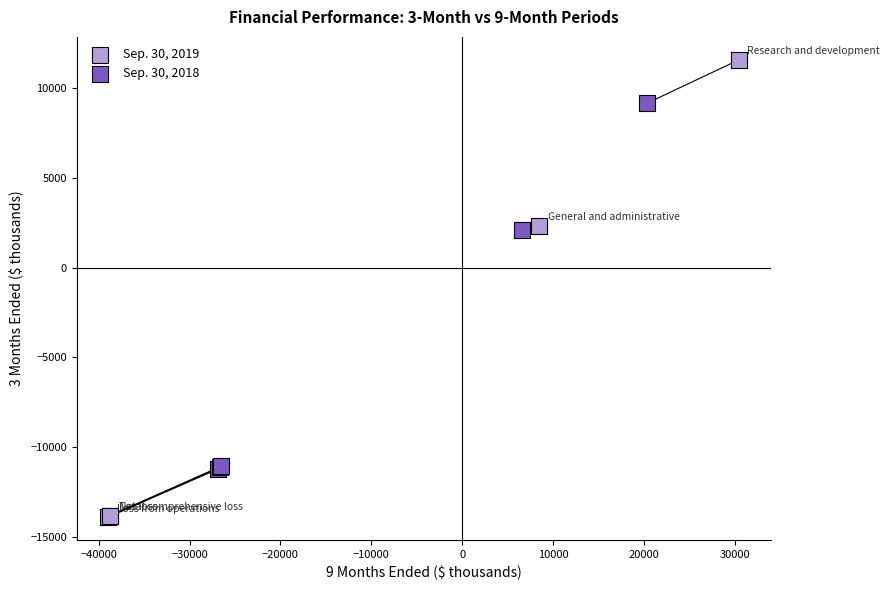

What are all the series names shown in the legend?

Sep. 30, 2019, Sep. 30, 2018